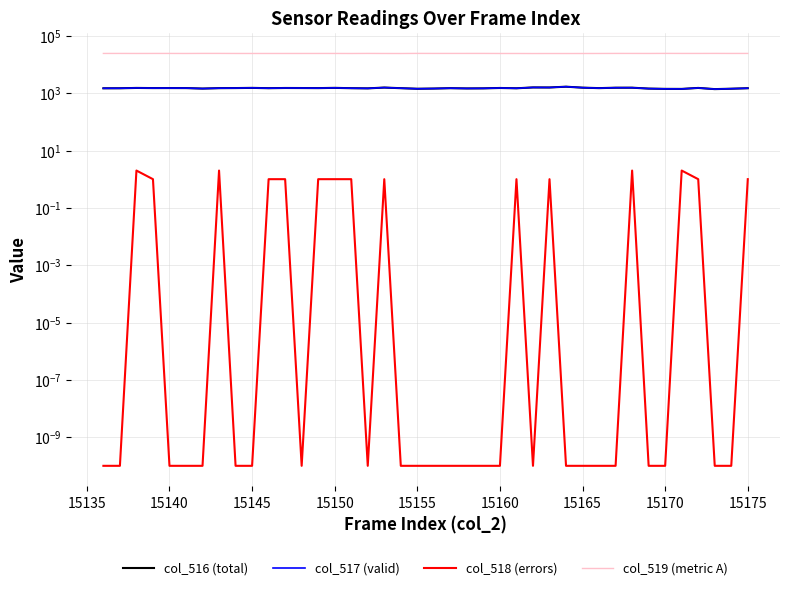

What is the average value of the col_516 (total) series?

1500.5